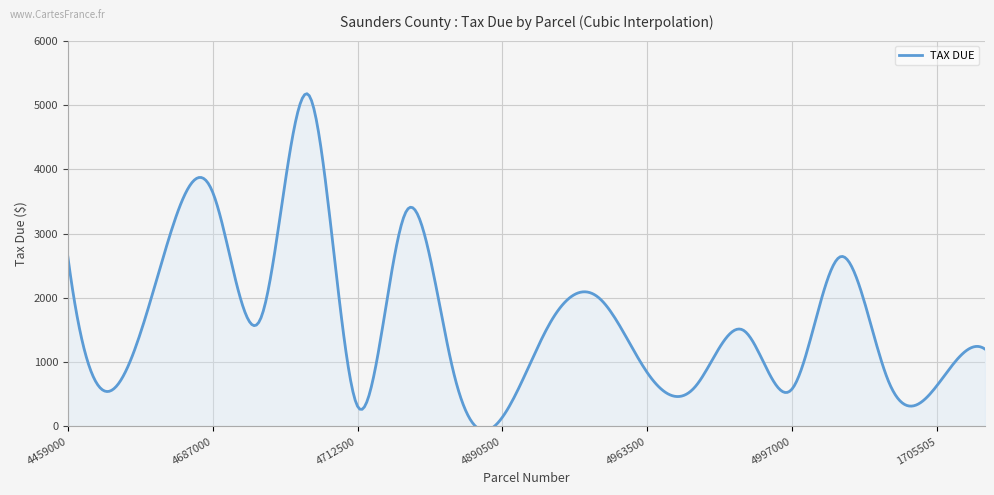

Where is the first local minimum?

4473000